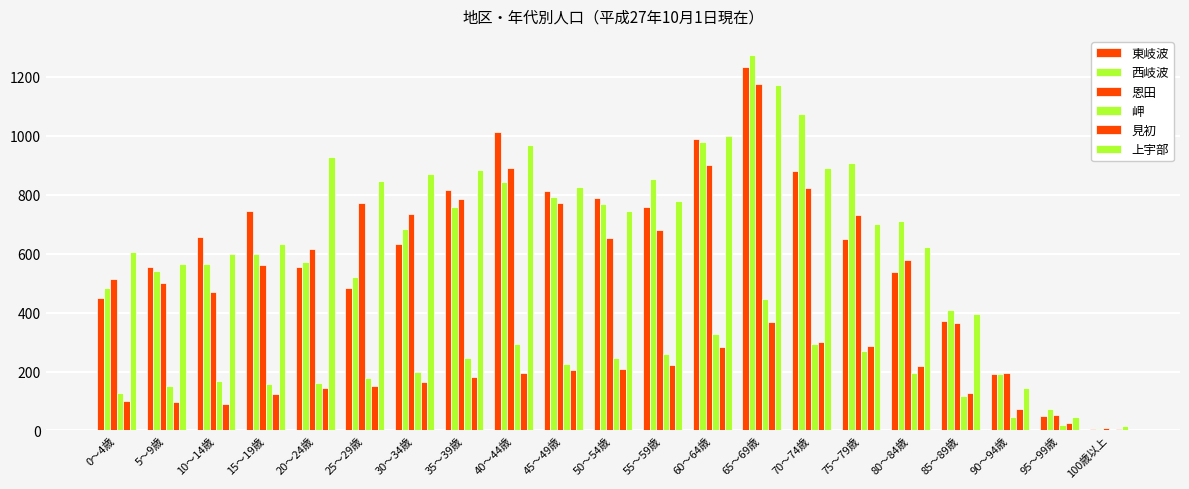

How many groups of bars are there?

21